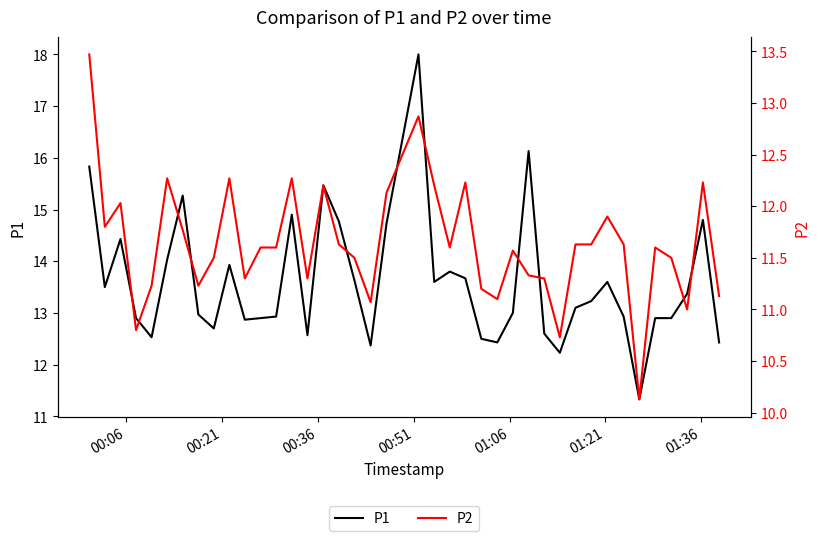

The value of P1 at 11 is 6.7. True or false?

False